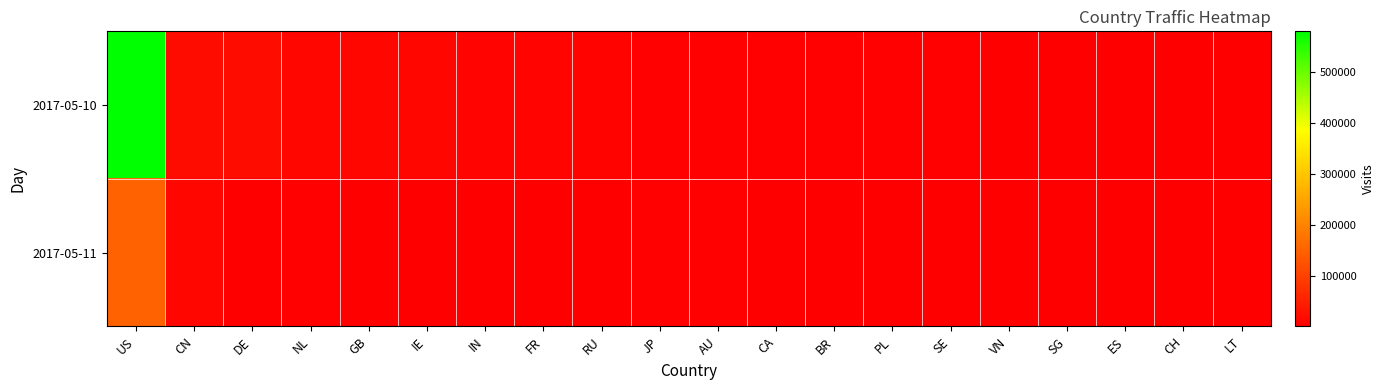

Reading right to left, what are all the values shown in this chart?

2017-05-10: LT=1529	CH=2018	ES=2233	SG=2159	VN=1997	SE=2887	PL=3394	BR=3573	CA=4345	AU=2370	JP=3442	RU=6002	FR=8163	IN=8184	IE=10928	GB=11149	NL=10669	DE=19725	CN=19587	US=580731
2017-05-11: LT=518	CH=278	ES=77	SG=737	VN=1165	SE=341	PL=278	BR=928	CA=743	AU=2801	JP=2525	RU=669	FR=502	IN=1949	IE=1449	GB=1866	NL=2681	DE=2227	CN=11448	US=151594